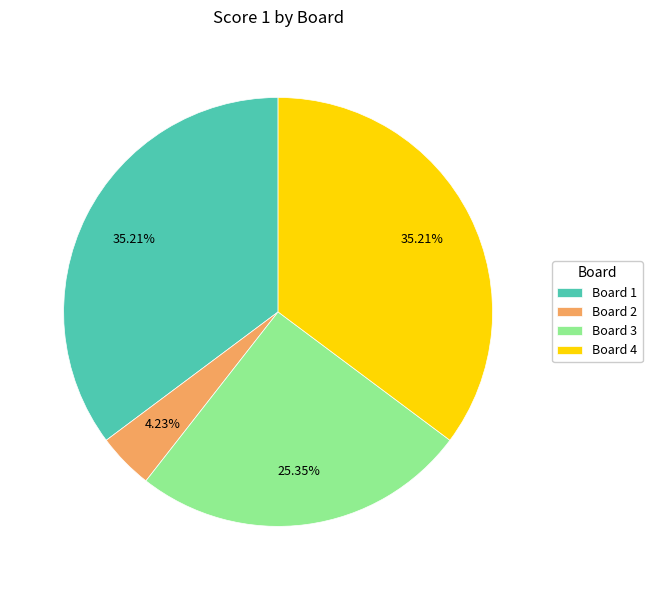

To the nearest percent, what is the average slice percentage?

25%